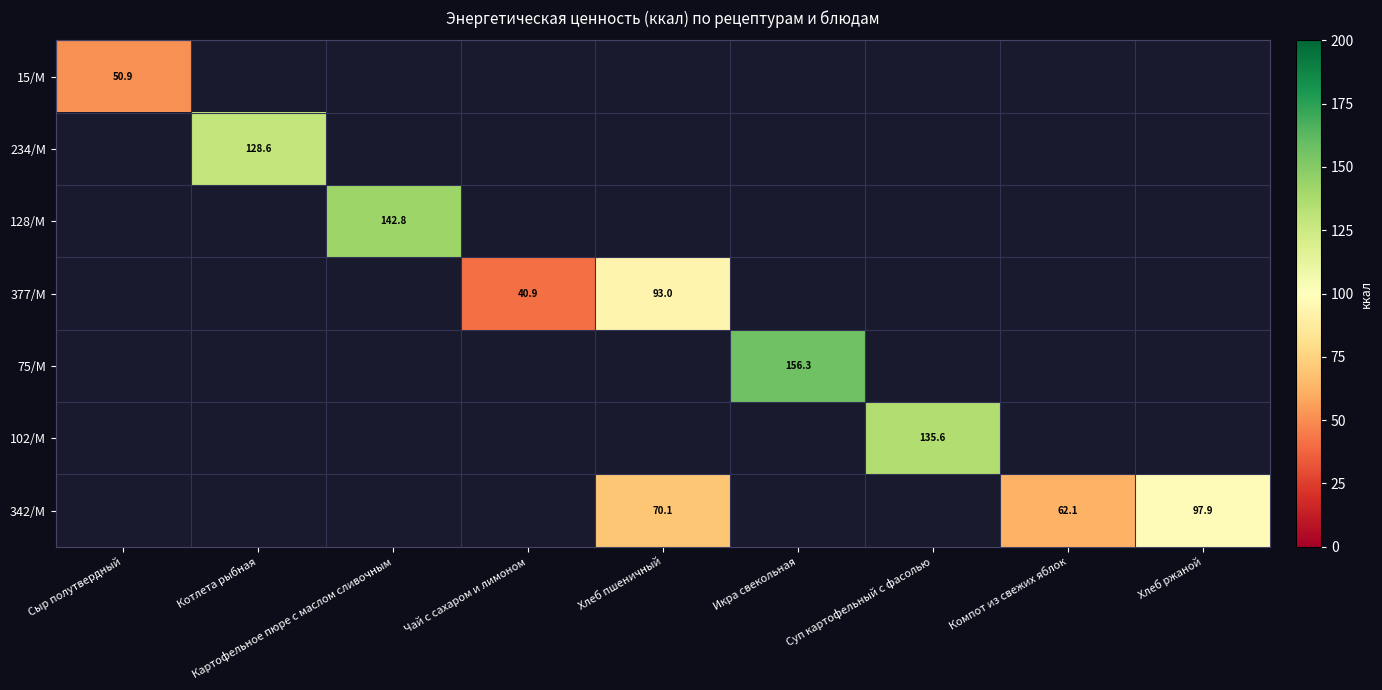

The 342/М series shows 25.4 at Компот из свежих яблок. True or false?

False